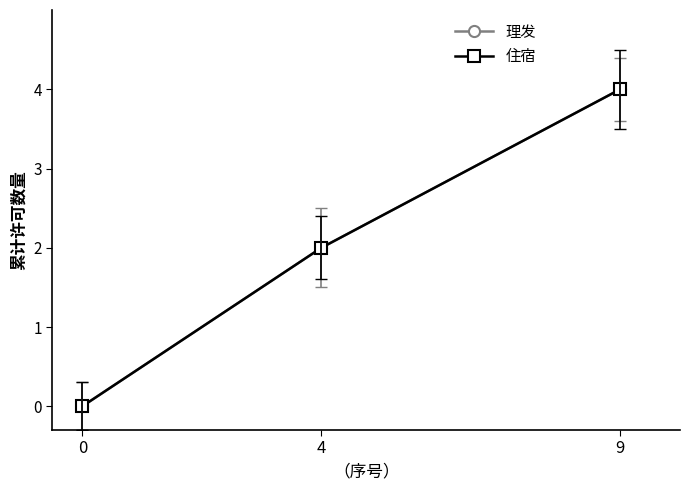

Does the chart have visible grid lines?

No